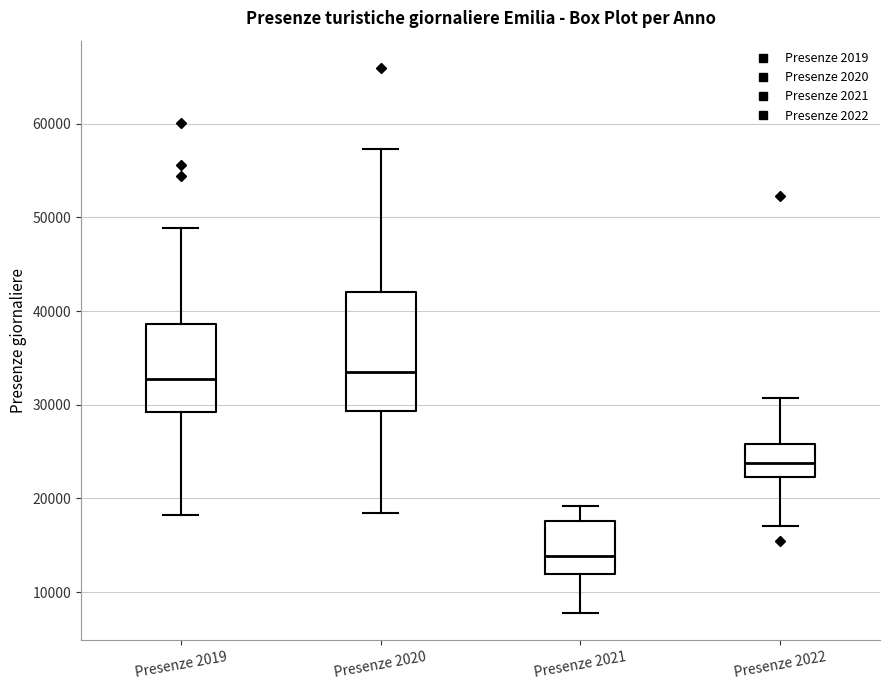

Where does the upper whisker of the box for Presenze 2019 end on the y-axis? The values are not printed on the chart, so give them approximately, as read against the axis.

49000